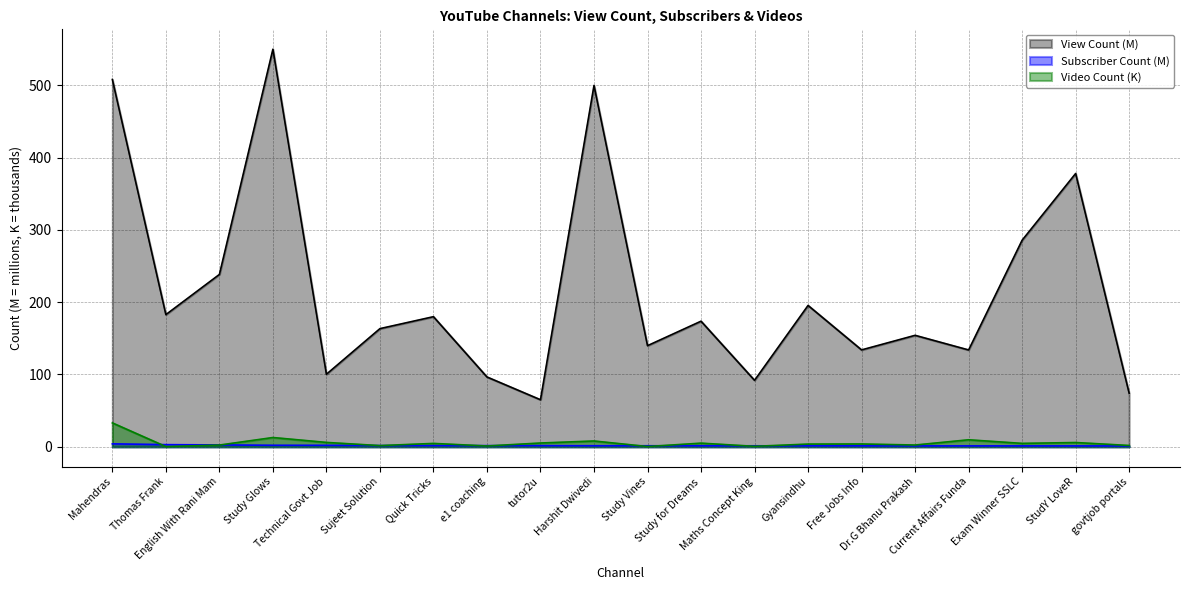

In view_count, how many points are higher than both neighbors (excluding endpoints)?

7